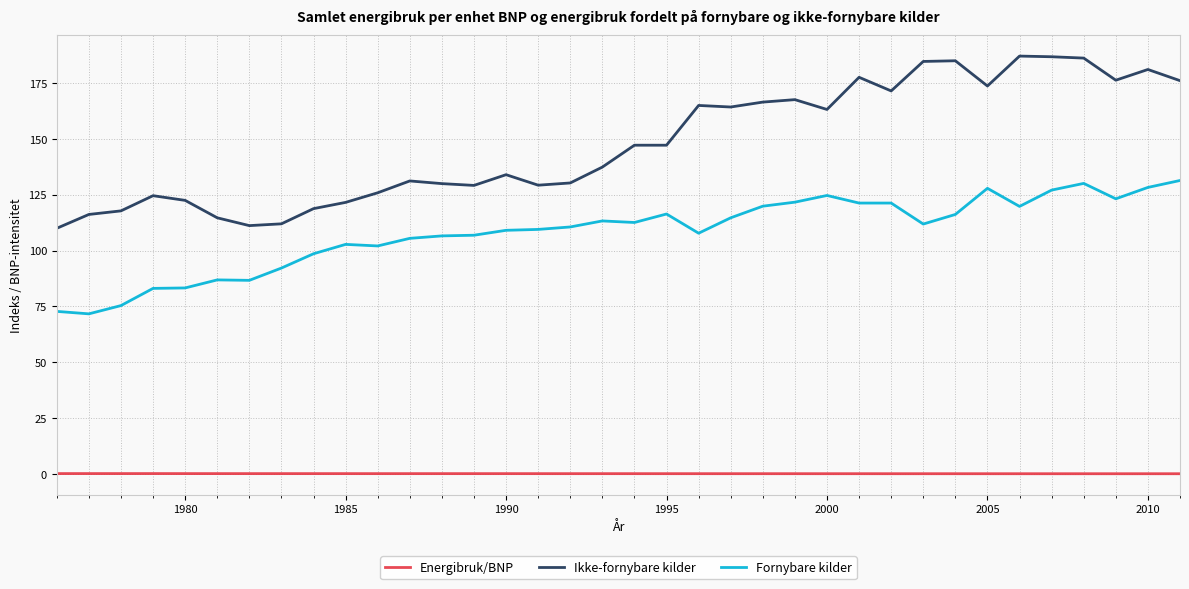

What is the average value of the Fornybare kilder series?

108.2